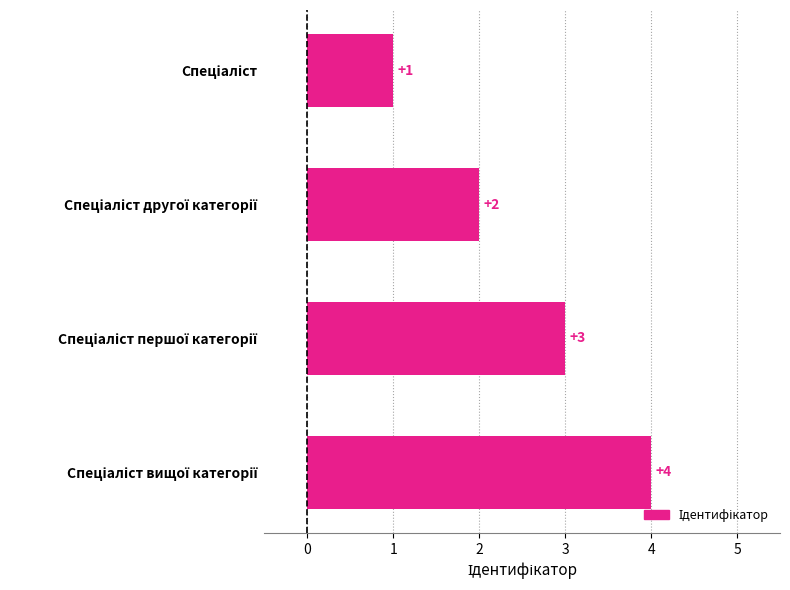

What is the value of the 1st bar from the top?

1